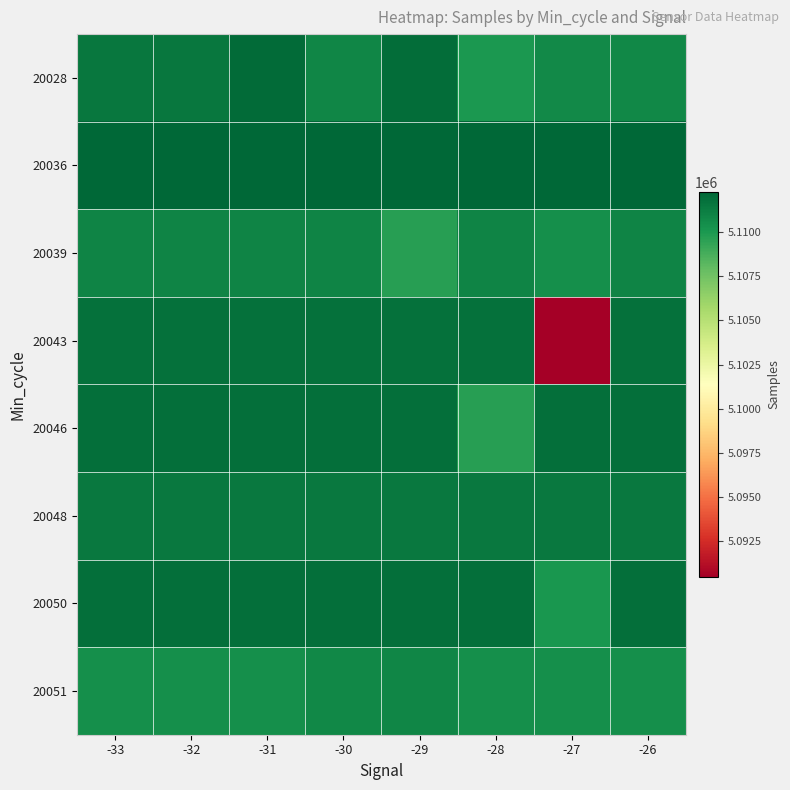

How many series are shown in this chart?

8